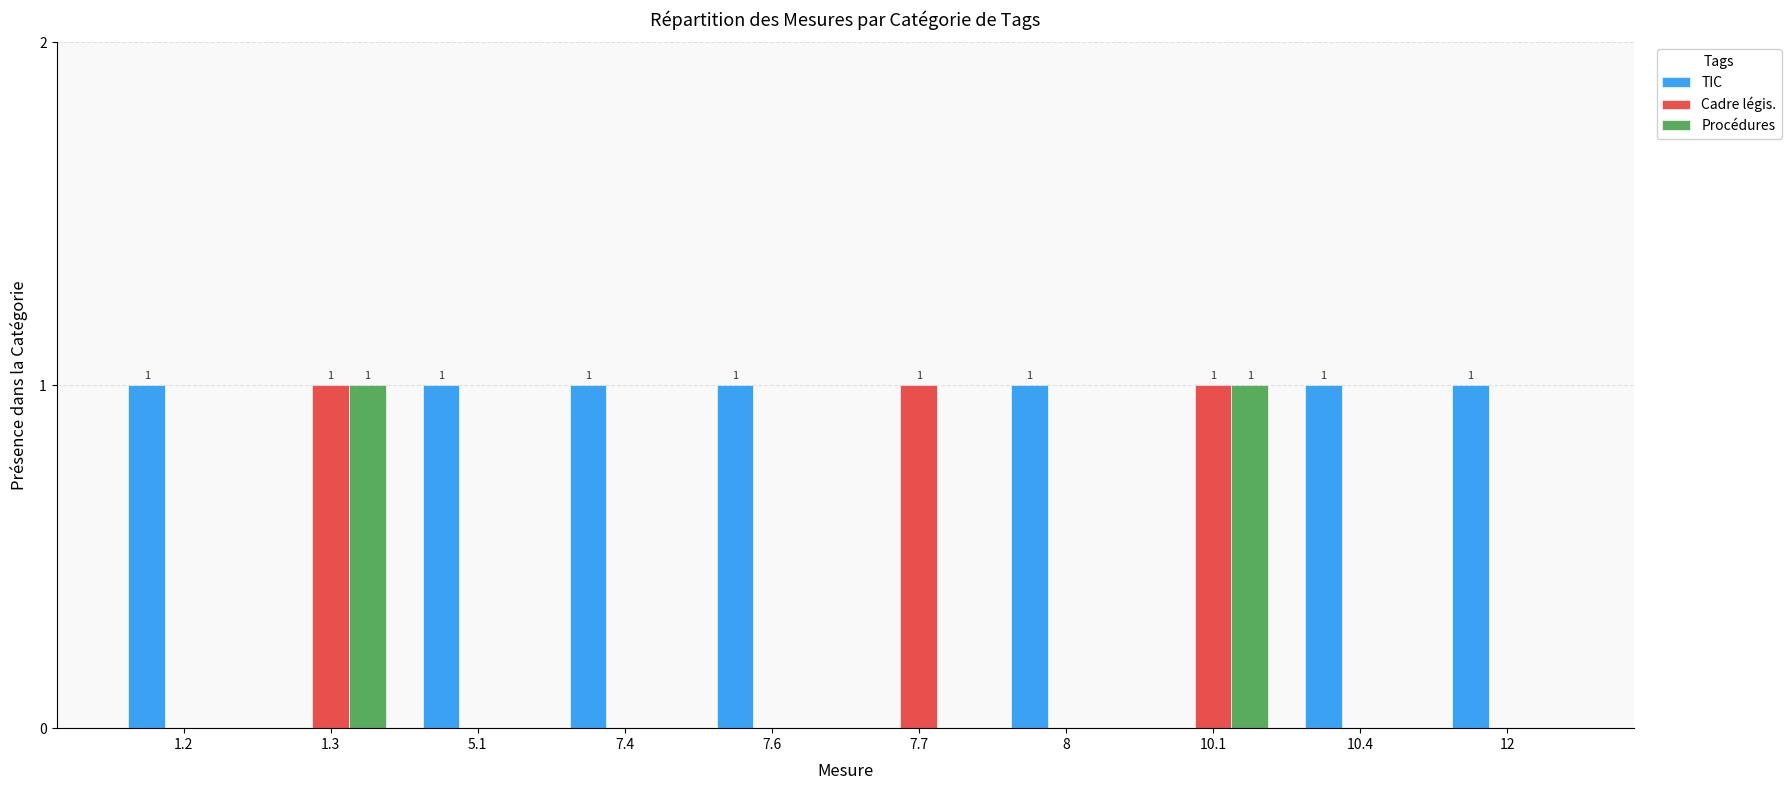

Which series has the largest total across all categories?

TIC